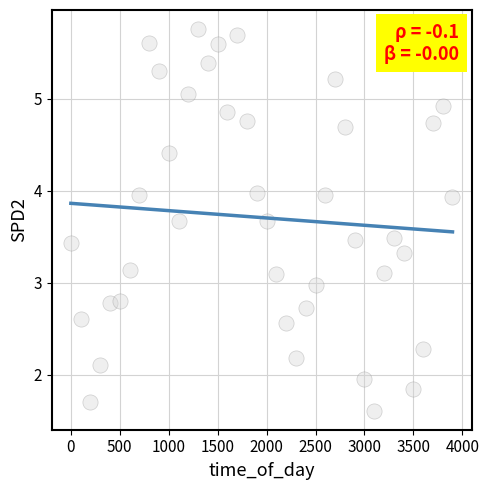

What is the range of X values (max minus min)?

3900.0